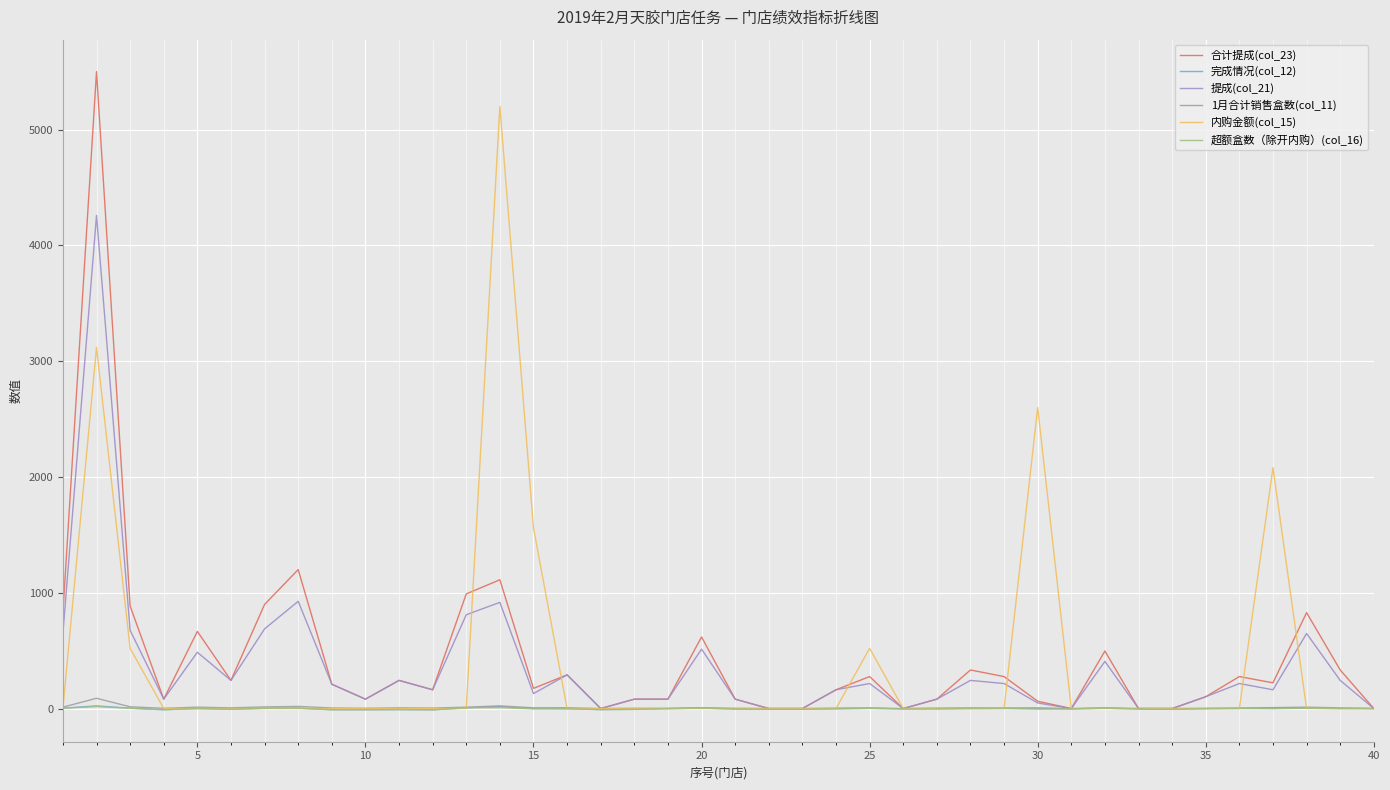

What is the smallest value displayed?

-11.0